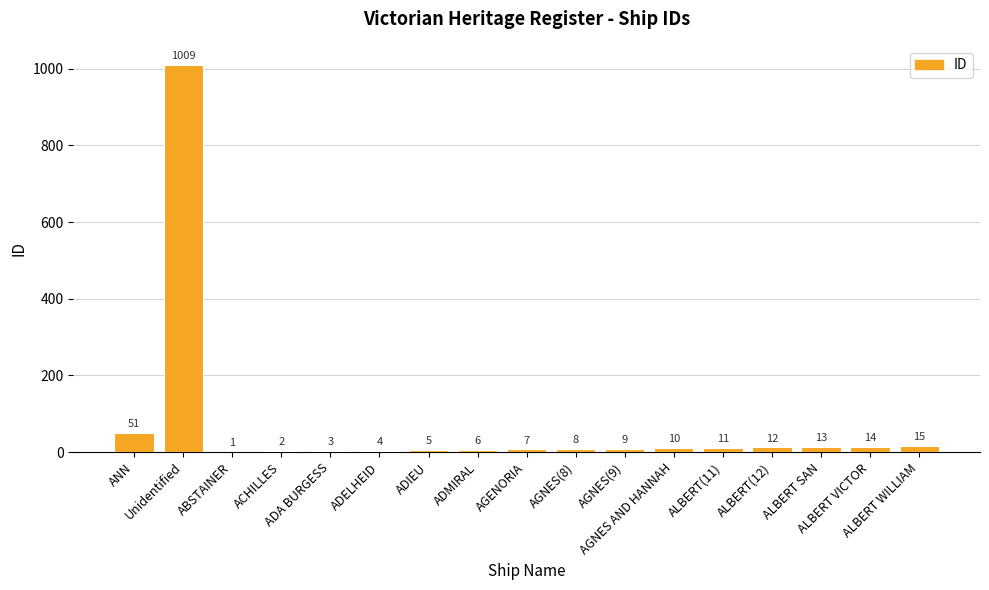

What is the difference between the values at AGNES(9) and ALBERT VICTOR?

5